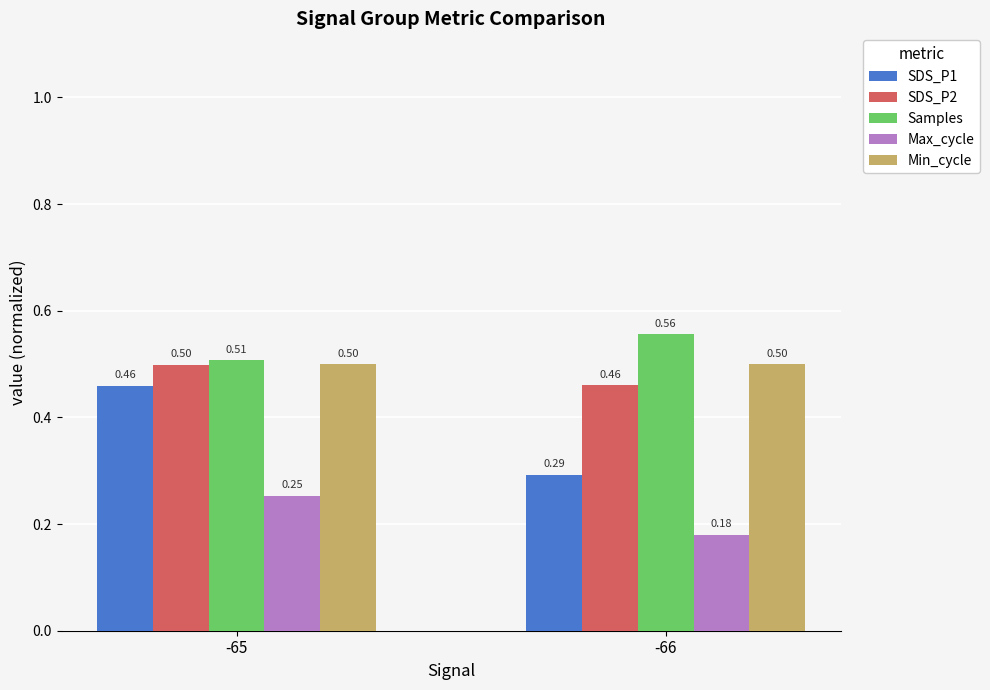

Is the value of Min_cycle at -66 greater than the value of Samples at -66?

No